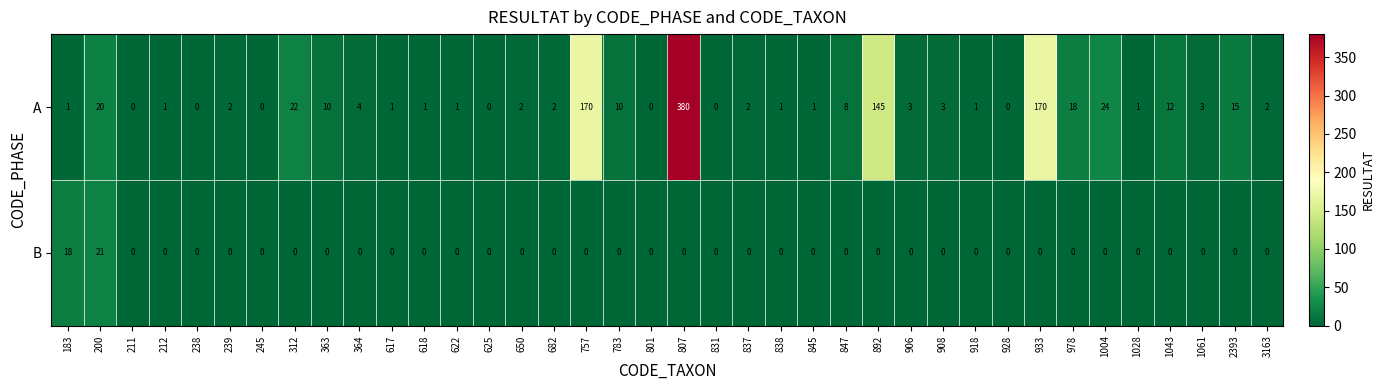

True or false: A has a value of 29 at 200.

False